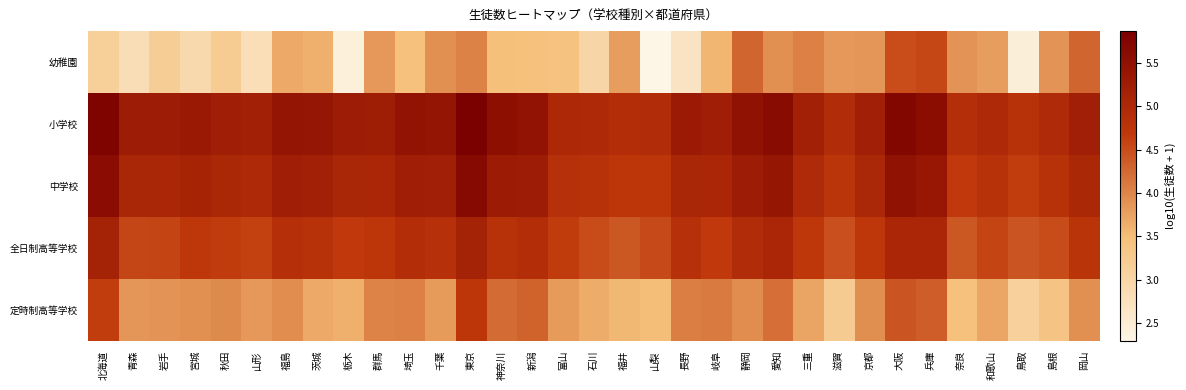

Between 岩手 and 秋田, which is larger?

秋田